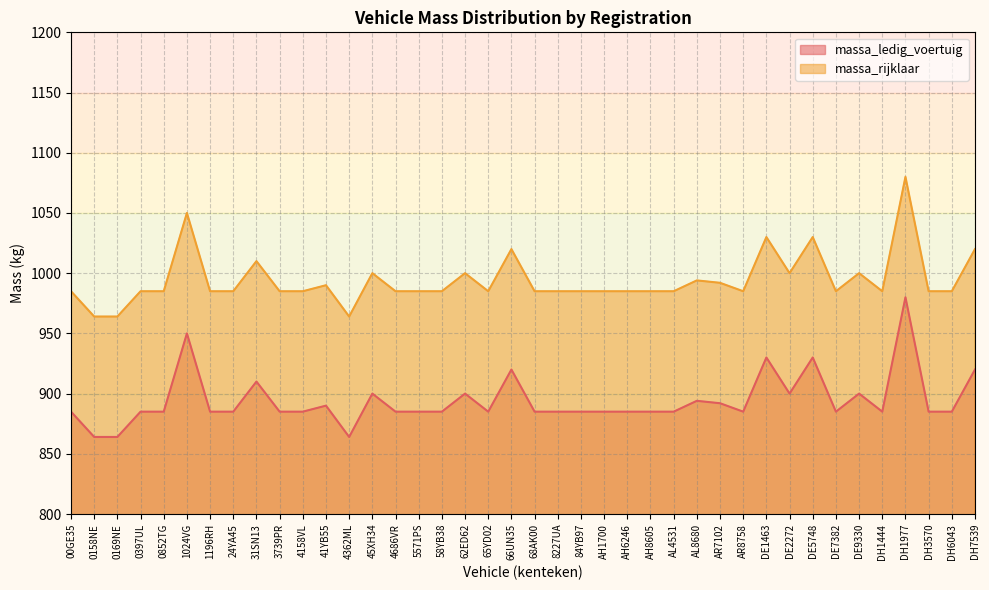

True or false: massa_ledig_voertuig and massa_rijklaar intersect in this chart.

False